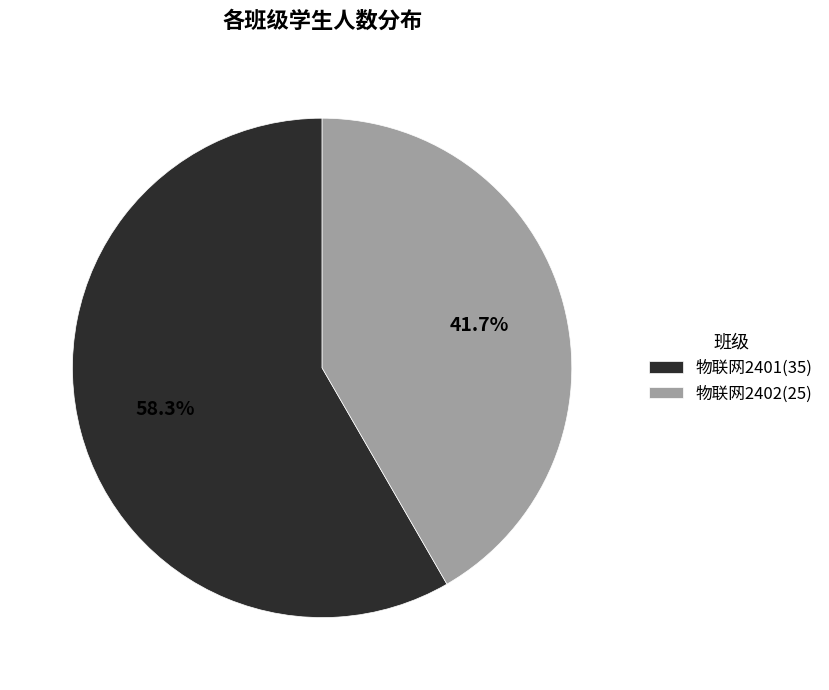

Between 物联网2401 and 物联网2402, which is larger?

物联网2401